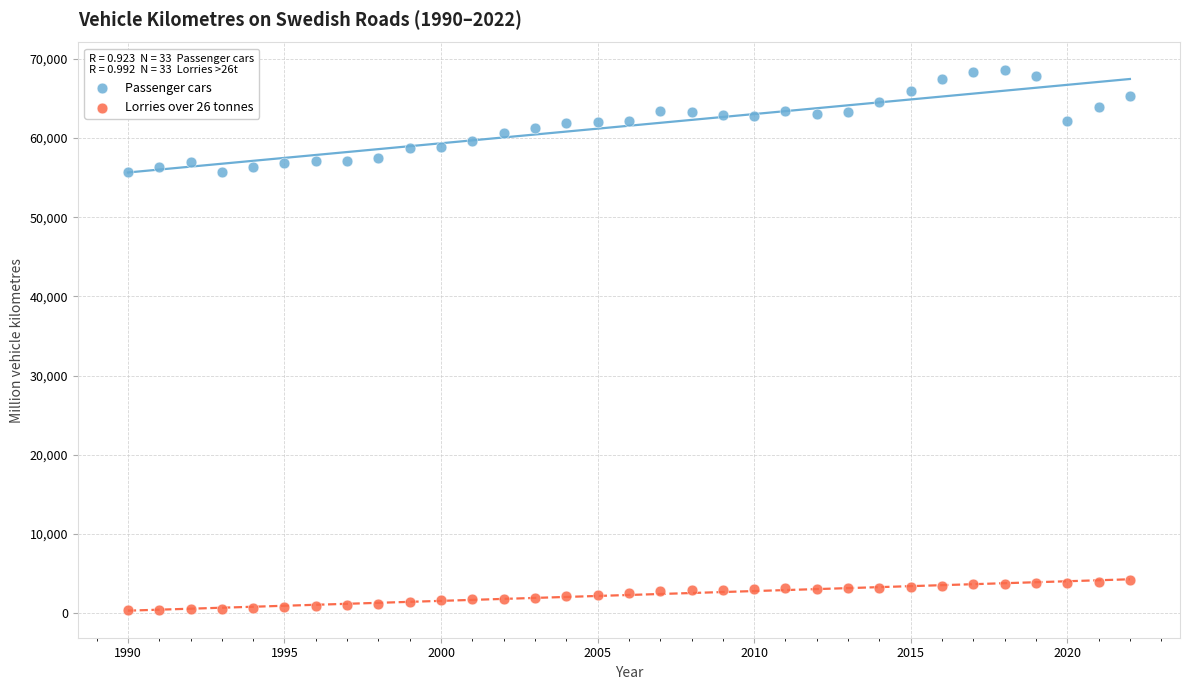

Which series reaches the maximum Y coordinate?

Passenger cars